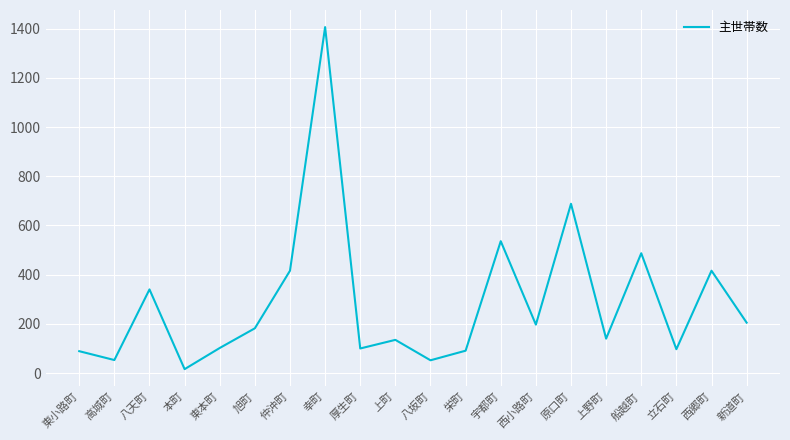

Is it true that the value at 東本町 is 102?

True